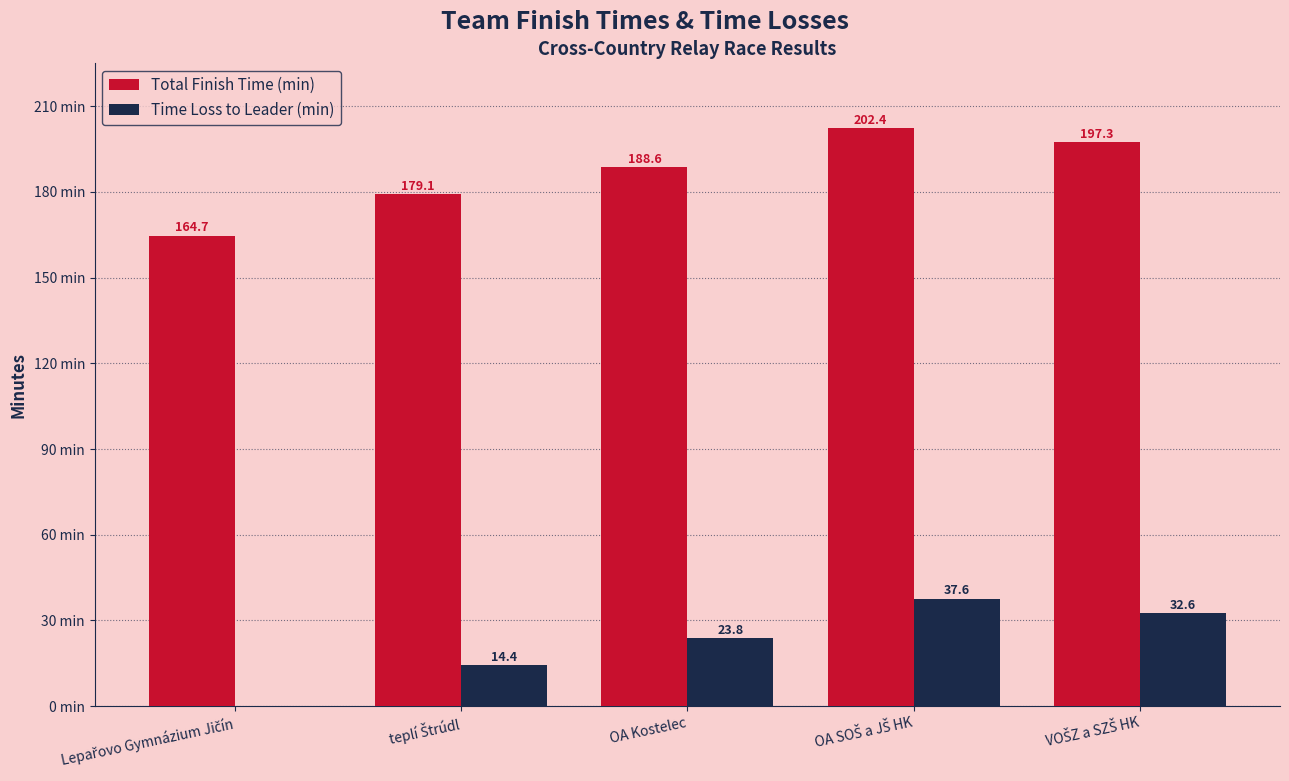

At which label does Time Loss to Leader (min) first exceed 23?

OA Kostelec